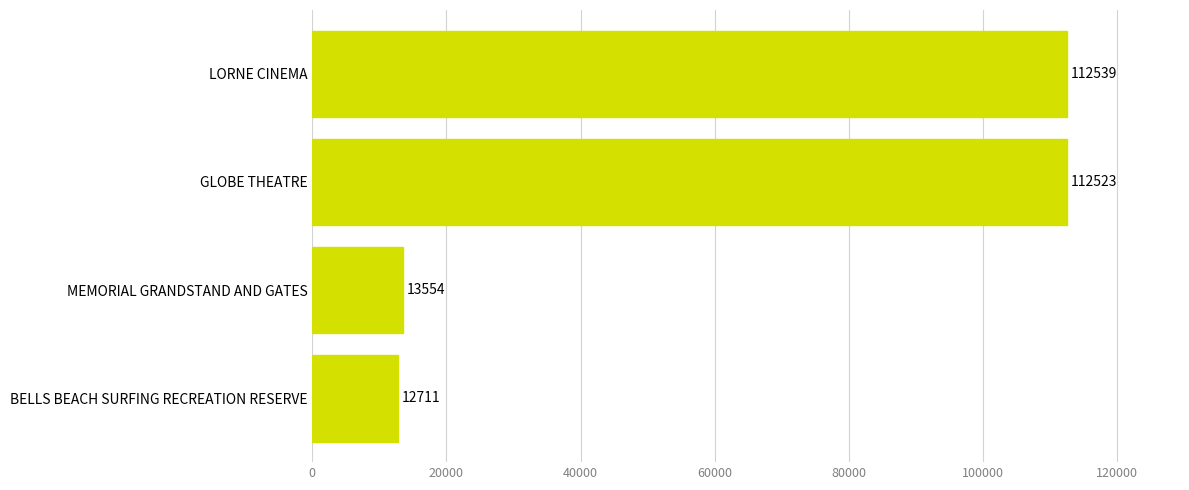

What is the difference between the second highest and minimum values?

99812